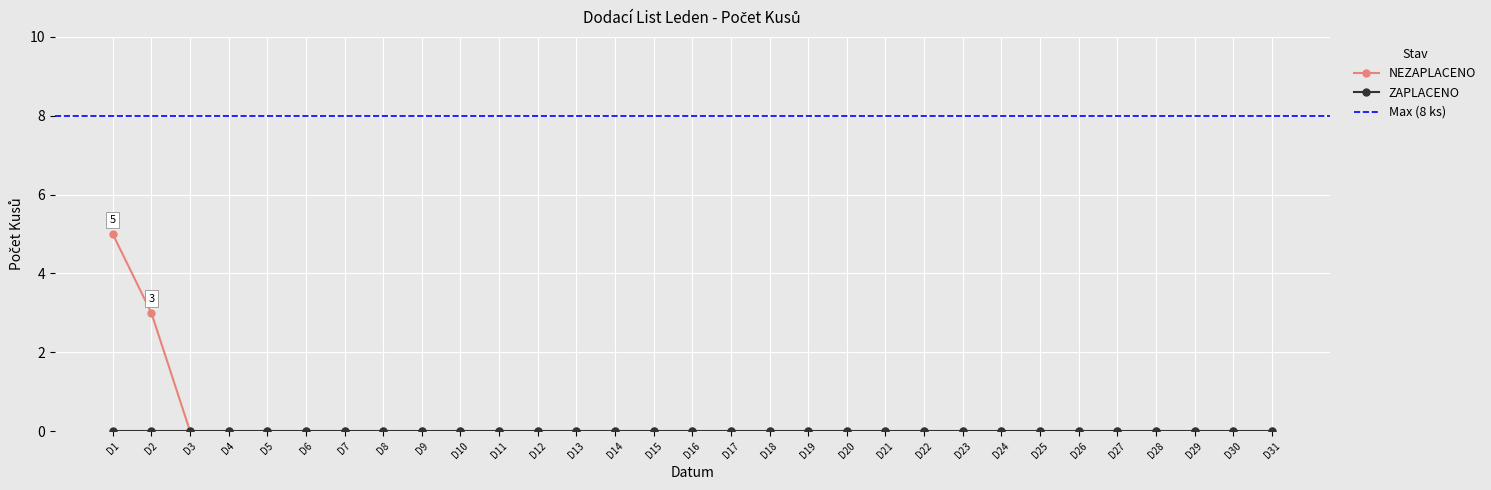

What is the maximum value shown in the chart?

5